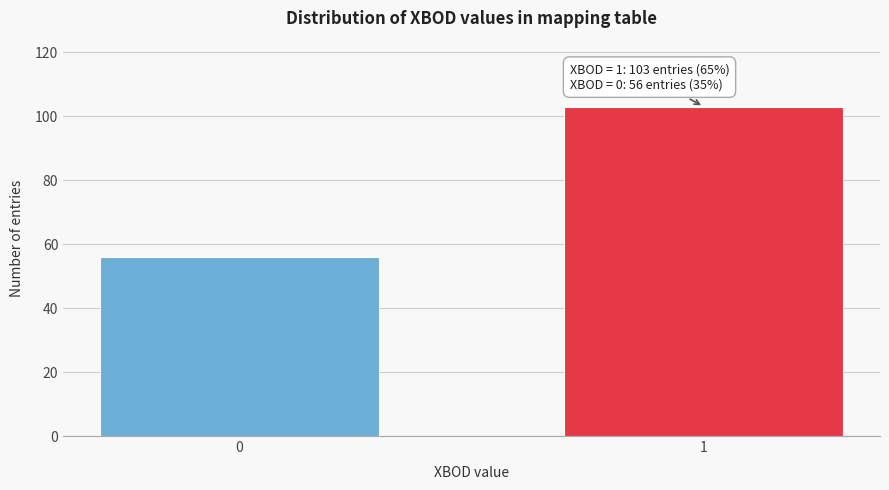

Reading left to right, extract all data points from this chart.

0=56	1=103